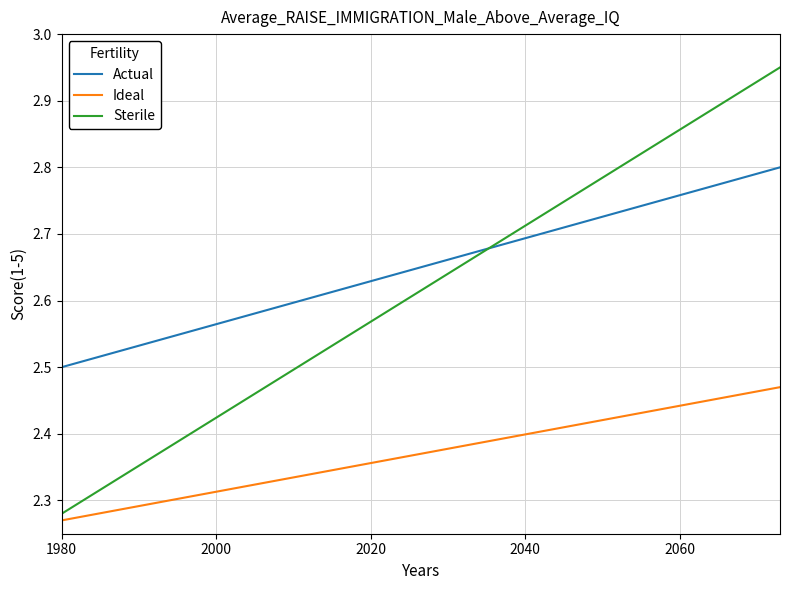

Count the number of categories in the chart.

30